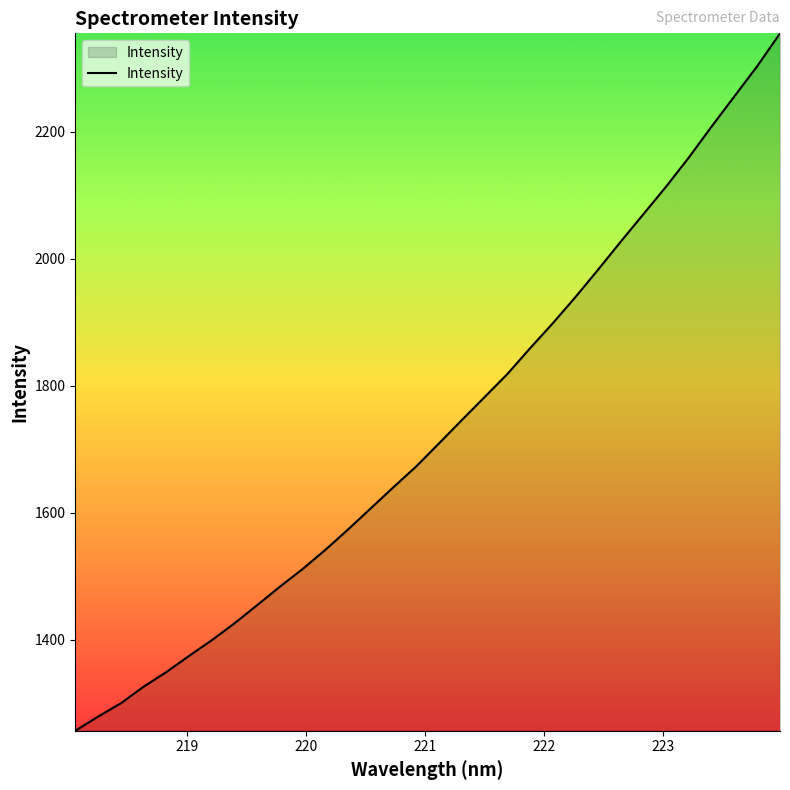

How many lines are shown in the chart?

1